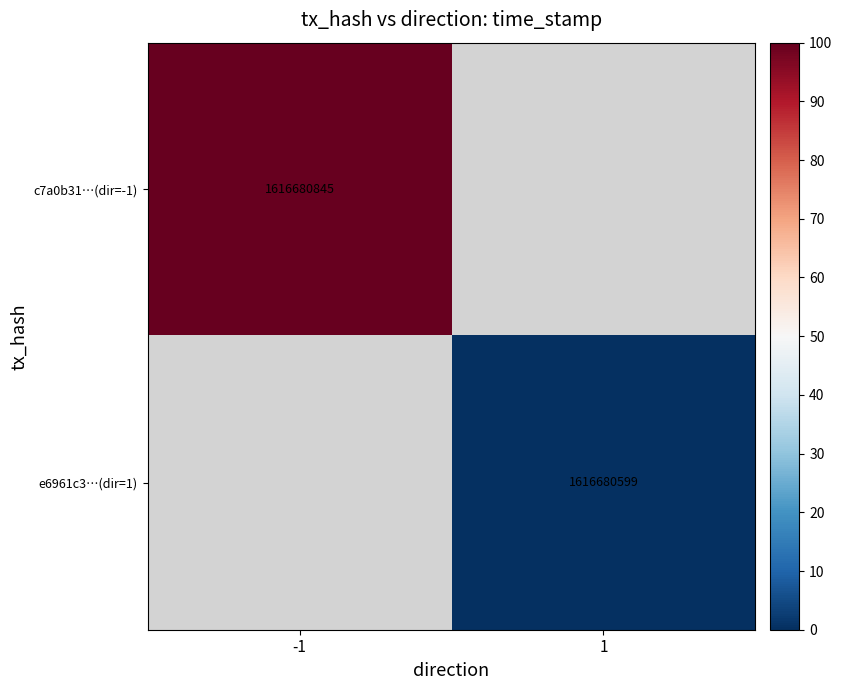

True or false: e6961c3…(dir=1) has a value of 1616680599 at 1.

True